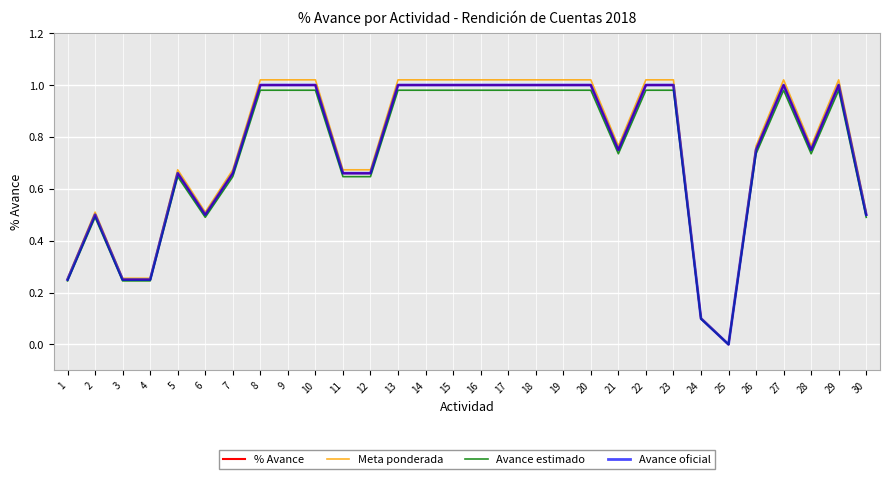

The Meta ponderada series shows 1.0 at 20. True or false?

True